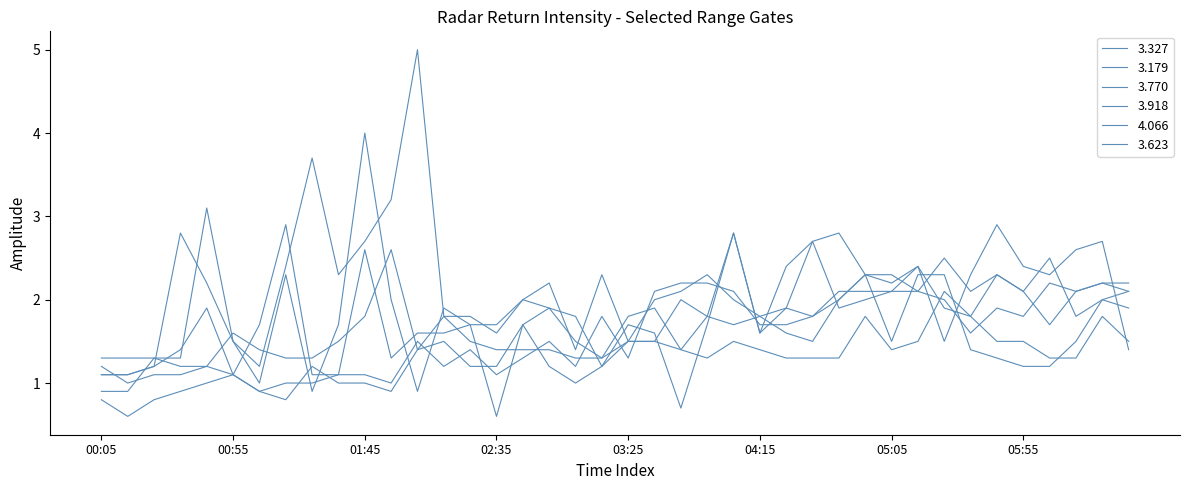

How many lines are shown in the chart?

6